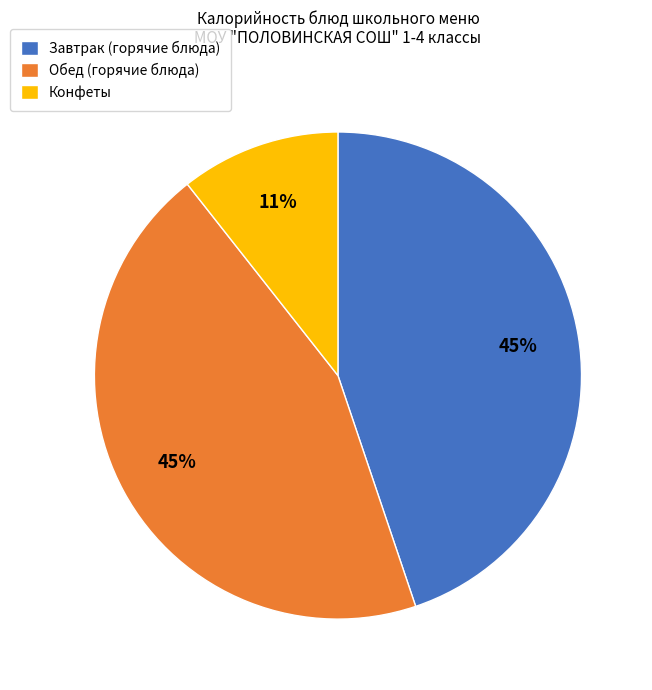

What is the ratio of the value at Обед (горячие блюда) to the value at Завтрак (горячие блюда)?

1.0